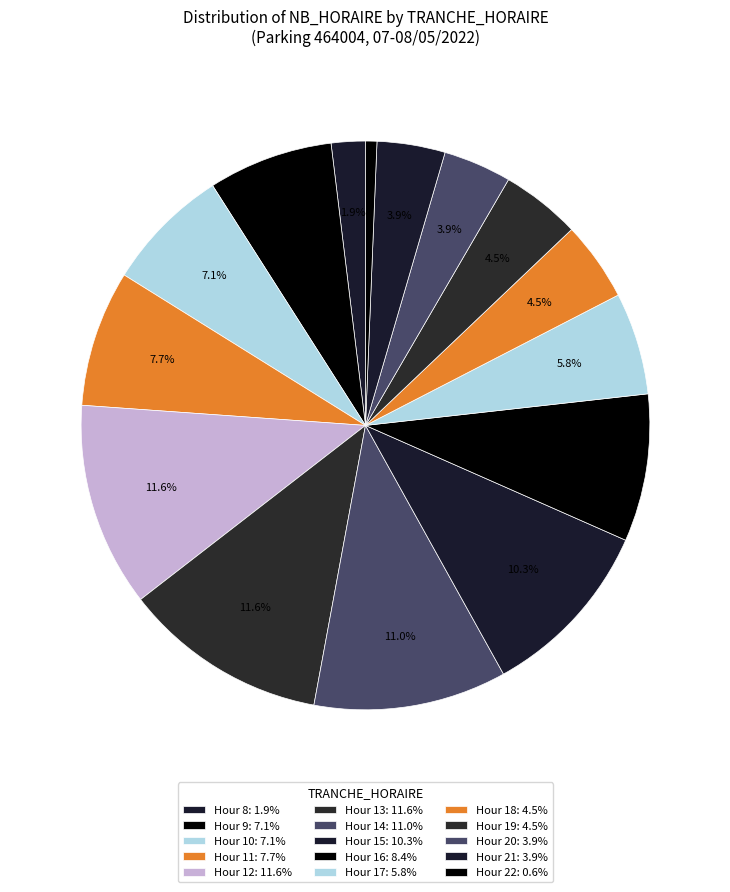

How many slices are in this pie chart?

15